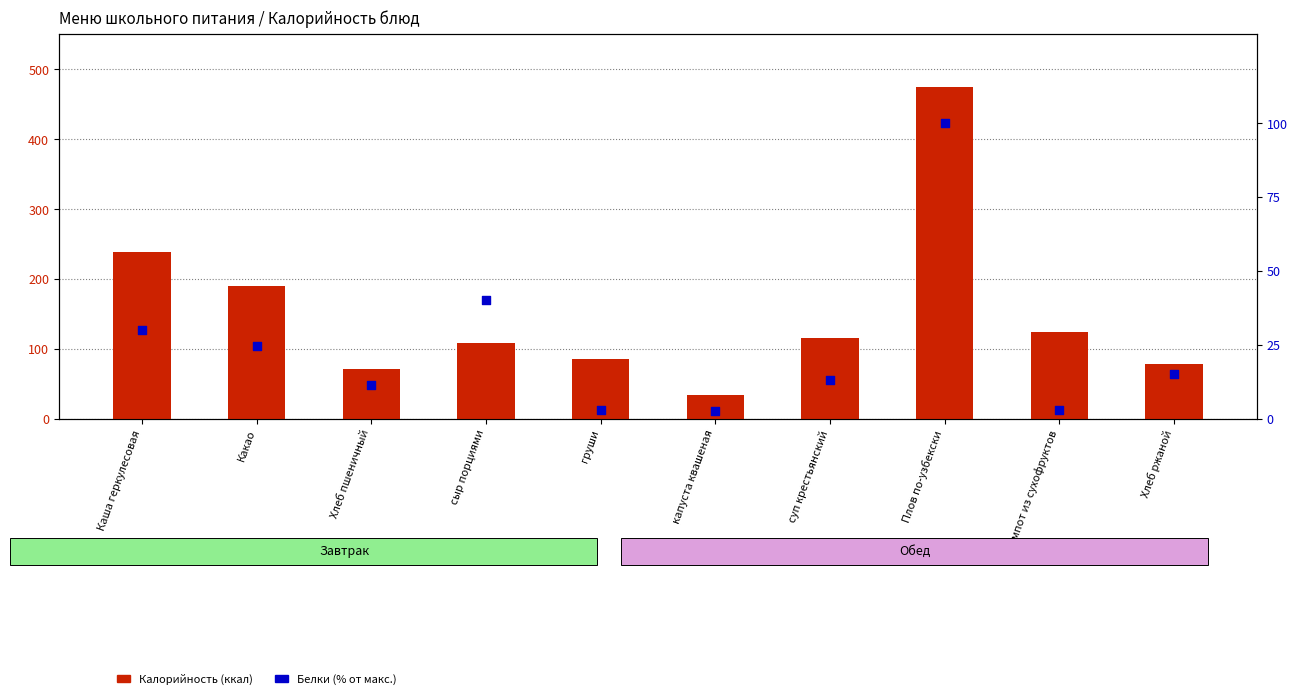

Which series has the largest Y range (max minus min)?

Калорийность